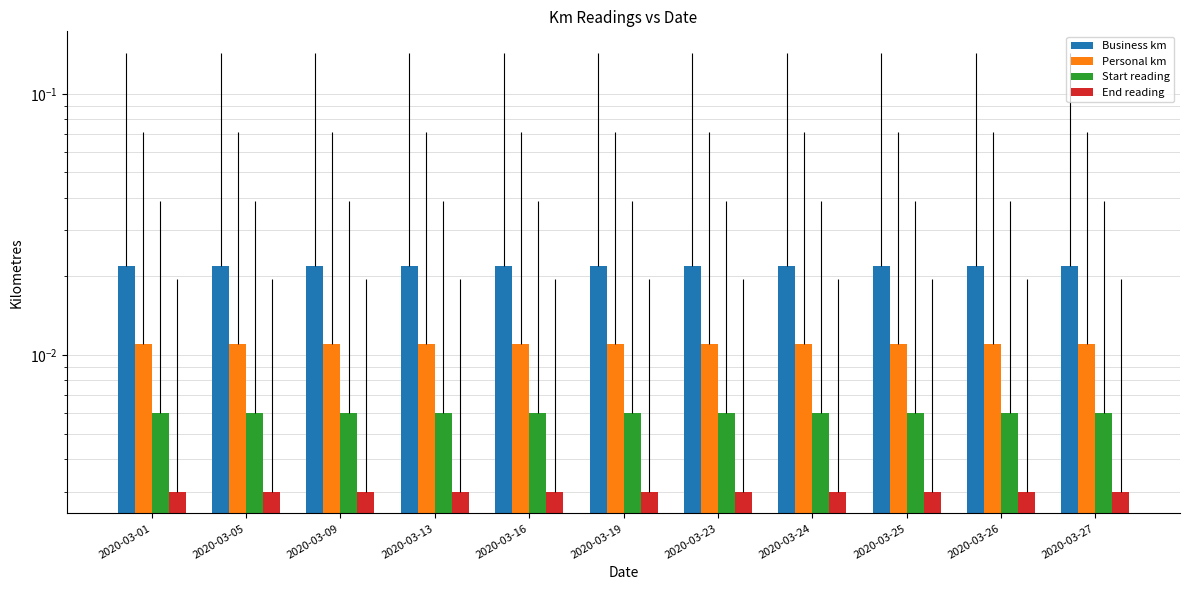

At which label is End reading closest to 0?

2020-03-01